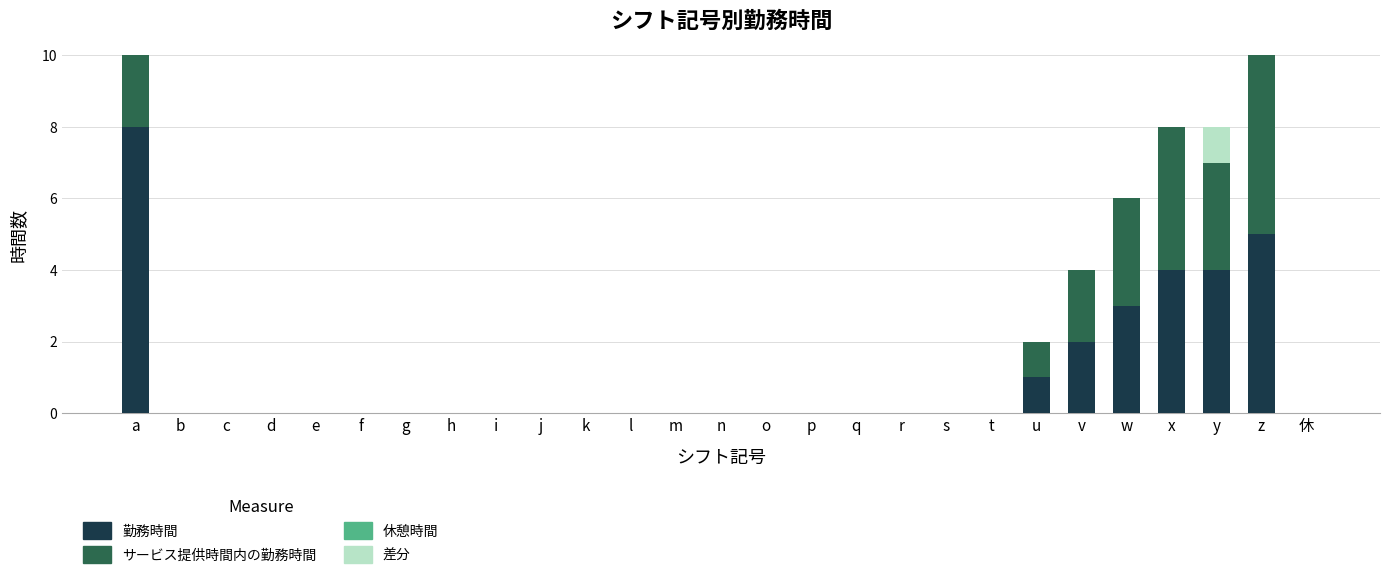

Reading left to right, what are all the values shown in this chart?

勤務時間: 8	0	0	0	0	0	0	0	0	0	0	0	0	0	0	0	0	0	0	0	1	2	3	4	4	5	0
サービス提供時間内の勤務時間: 7	0	0	0	0	0	0	0	0	0	0	0	0	0	0	0	0	0	0	0	1	2	3	4	3	5	0
休憩時間: 1	0	0	0	0	0	0	0	0	0	0	0	0	0	0	0	0	0	0	0	0	0	0	0	0	0	0
差分: 0	0	0	0	0	0	0	0	0	0	0	0	0	0	0	0	0	0	0	0	0	0	0	0	1	0	0